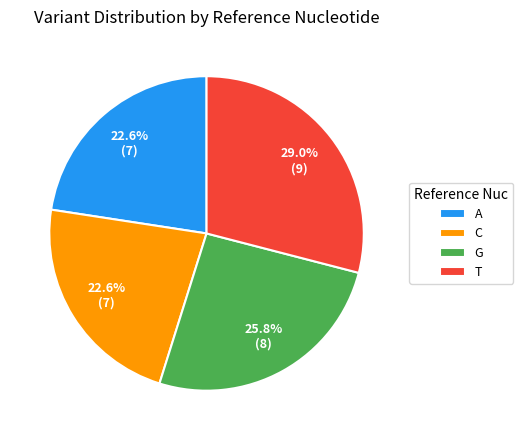

Do C and G together represent more than half of the pie?

No